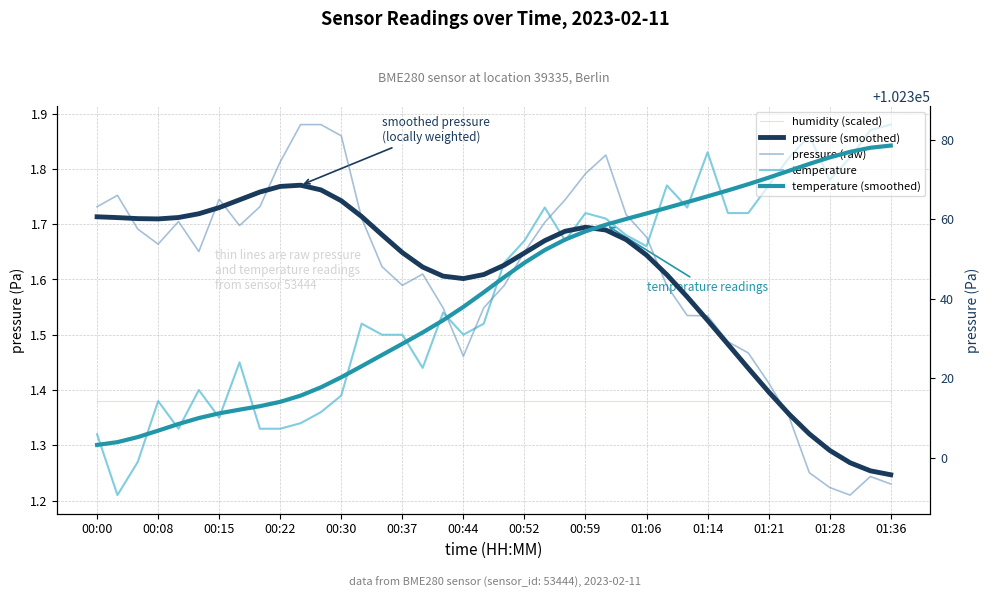

How many categories are shown in the chart?

40